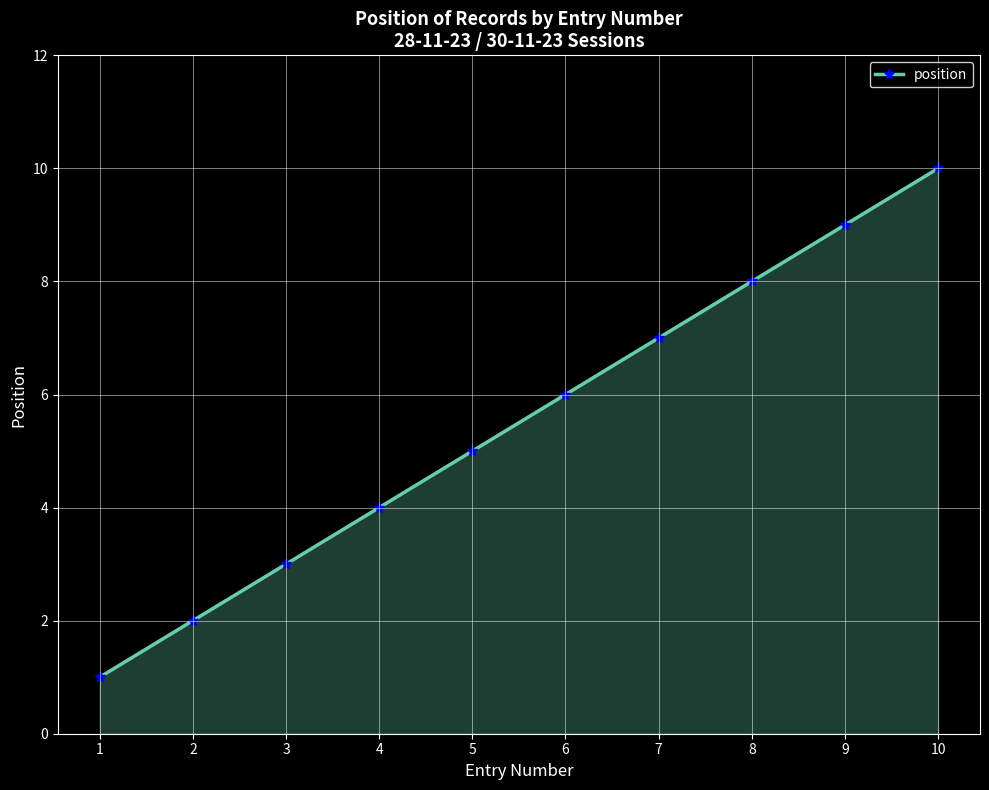

How many values are between 3 and 8?

6